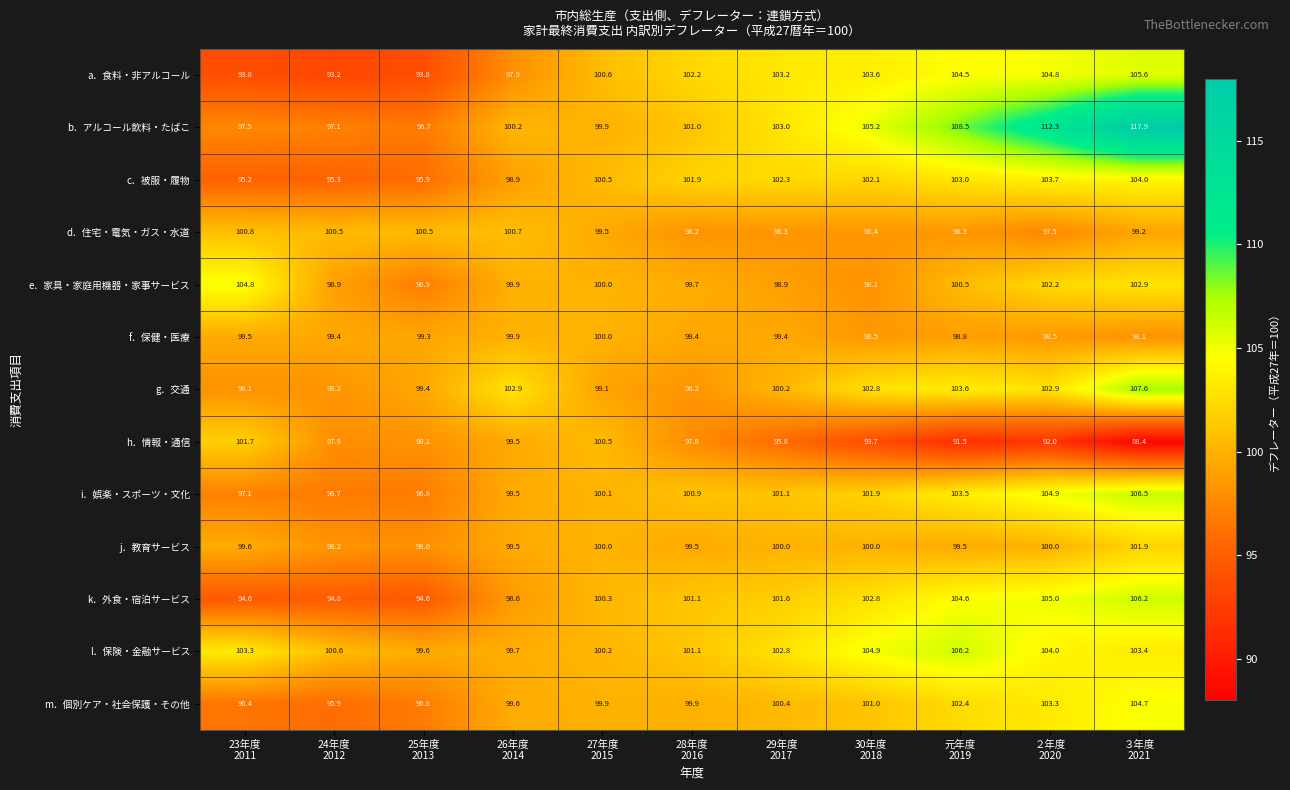

What is the difference between the second highest and second lowest values in the i．娯楽・スポーツ・文化 series?

8.1